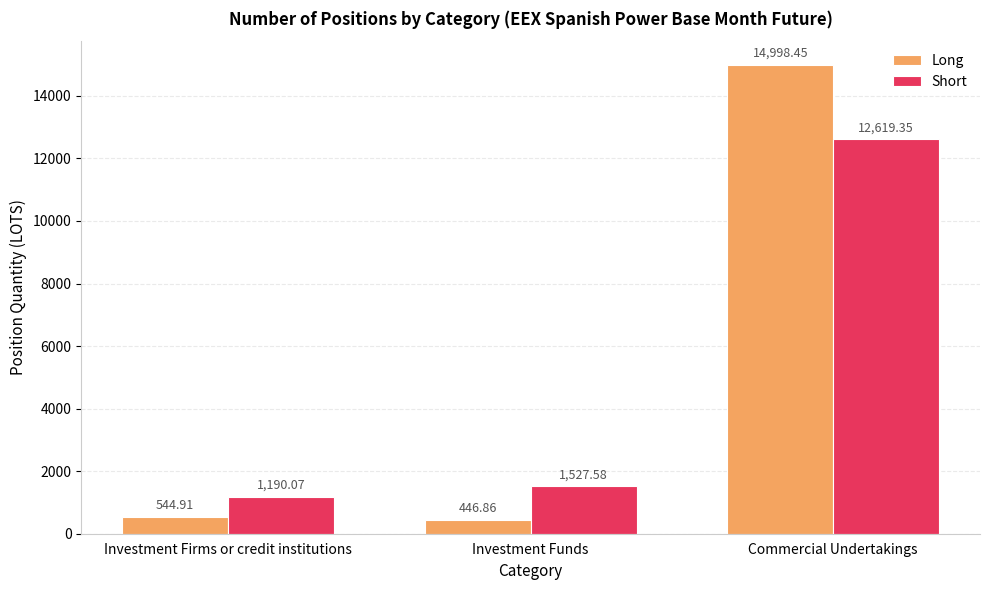

What are all the series names shown in the legend?

Long, Short